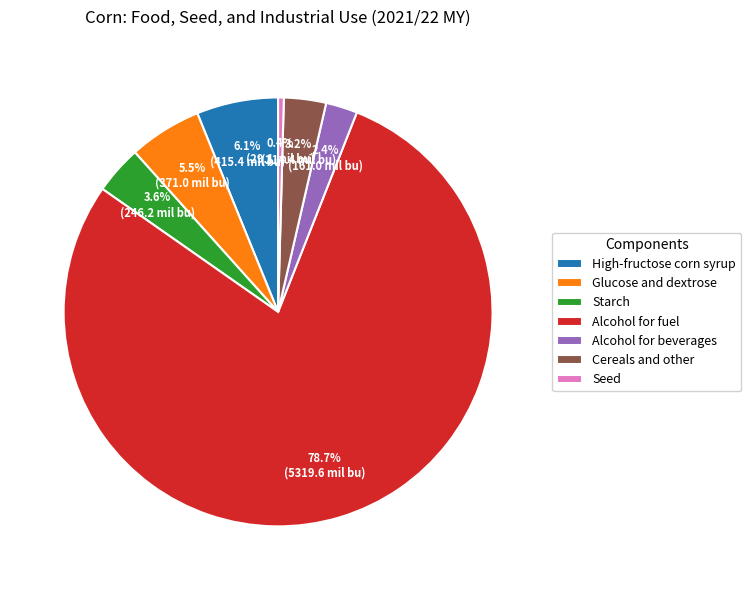

What is the largest slice in the pie chart?

Alcohol for fuel